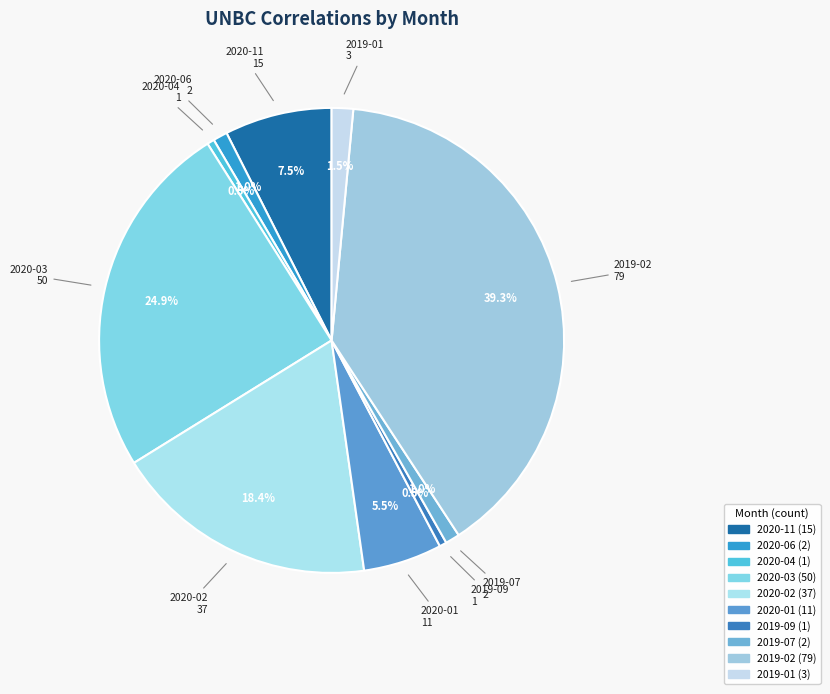

Is 2020-02 the majority of the pie?

No